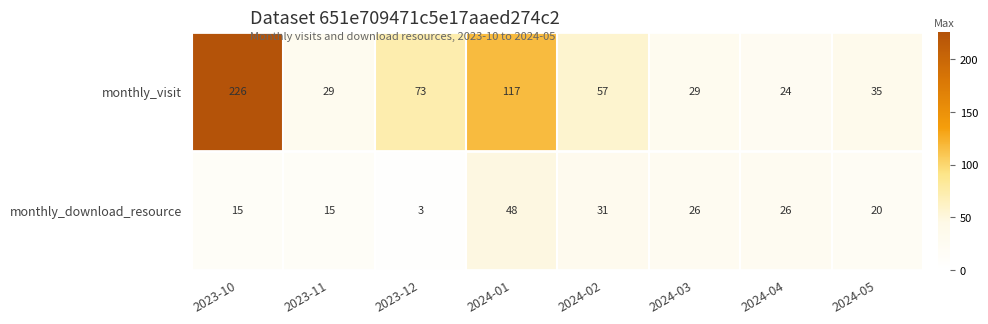

Is it true that monthly_download_resource equals 20 at 2023-10?

False